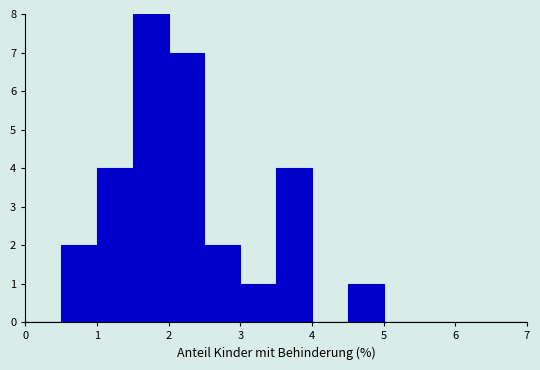

Reading left to right, list every bar in this chart as the range it spans on the x-axis followed by its height. The values are not printed on the chart, so give them approximately, as read against the axis.

0.0 to 0.5: 0
0.5 to 1.0: 2
1.0 to 1.5: 4
1.5 to 2.0: 8
2.0 to 2.5: 7
2.5 to 3.0: 2
3.0 to 3.5: 1
3.5 to 4.0: 4
4.0 to 4.5: 0
4.5 to 5.0: 1
5.0 to 5.5: 0
5.5 to 6.0: 0
6.0 to 6.5: 0
6.5 to 7.0: 0